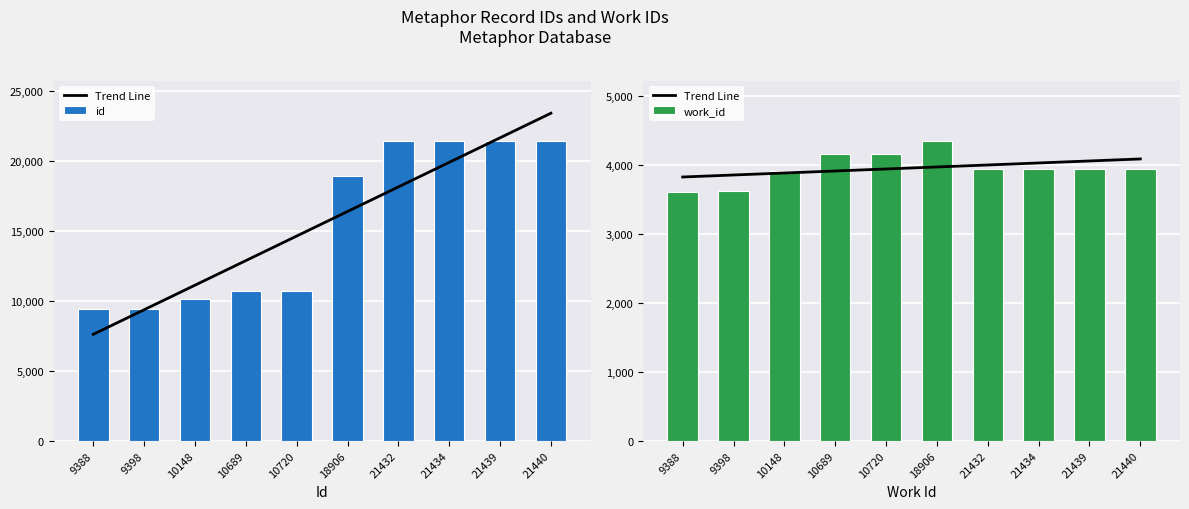

What are all the series names shown in the legend?

Trend Line, id, work_id